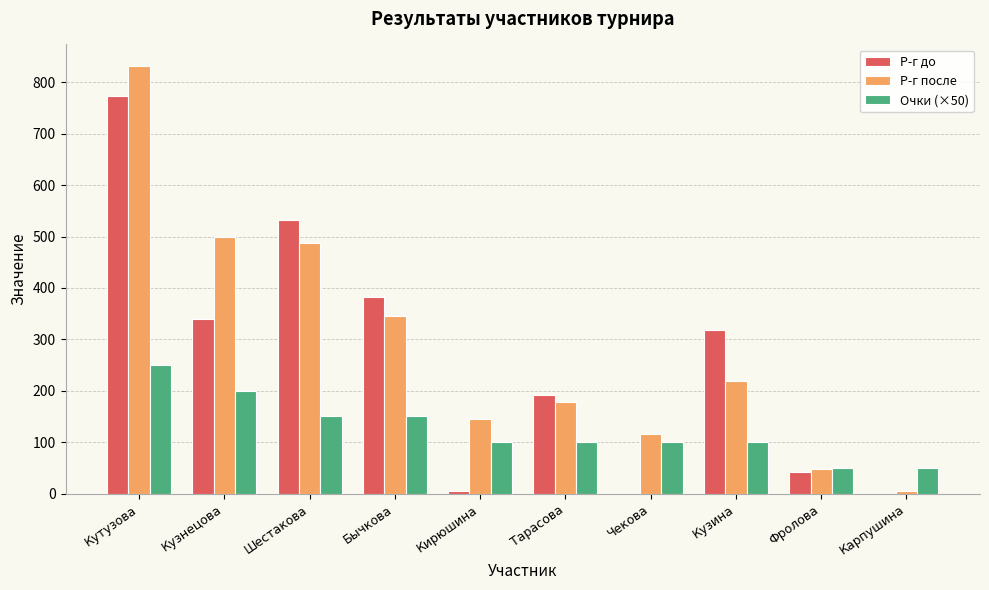

What is the total value across all series at Кирюшина?

251